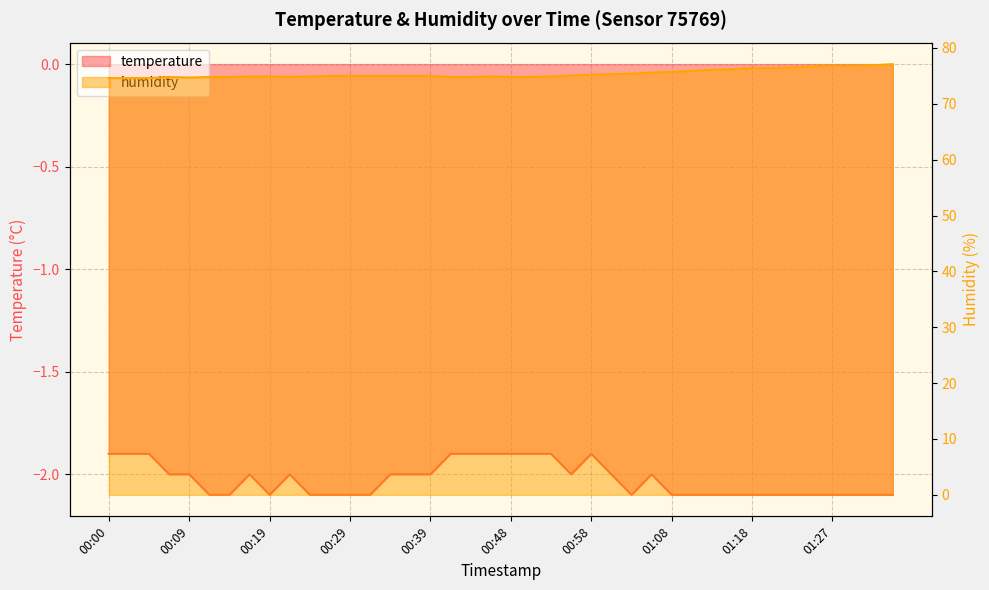

The value of humidity at 01:03 is 75.4. True or false?

True